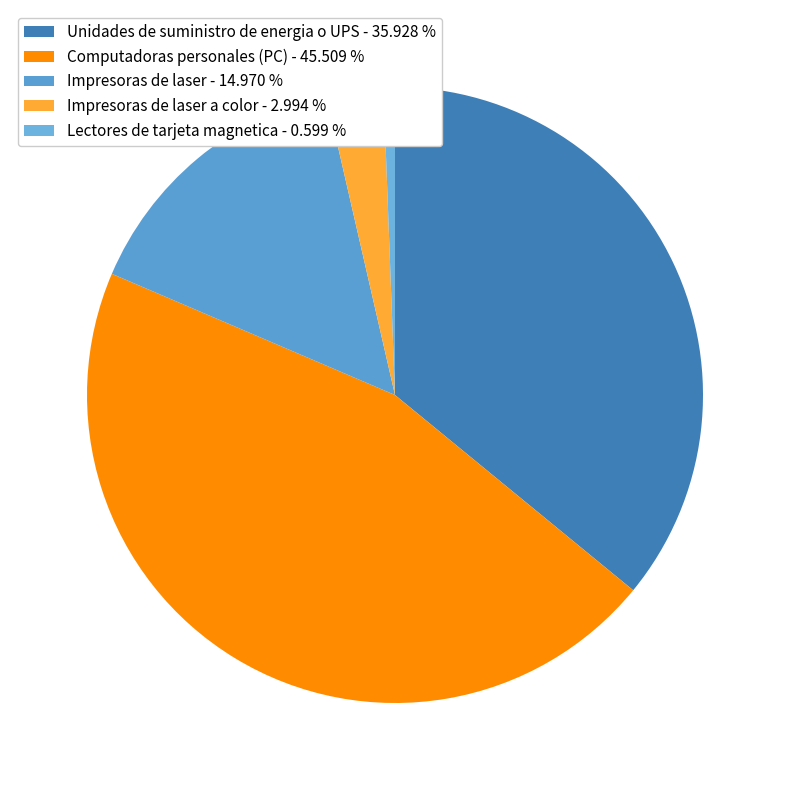

Count the number of slices in the pie.

5